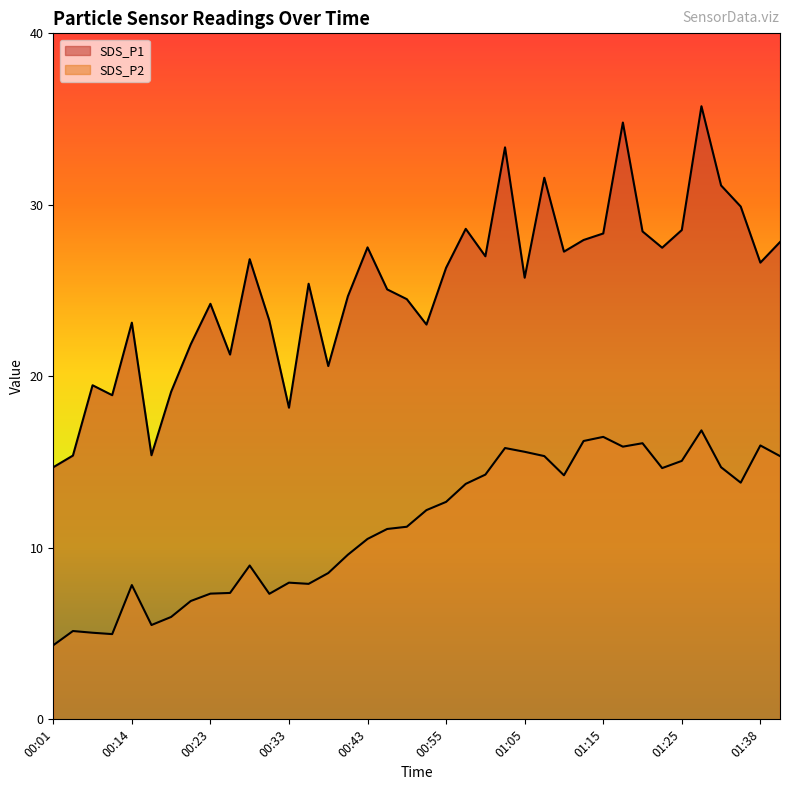

Between 00:01 and 00:55, which is larger?

00:55